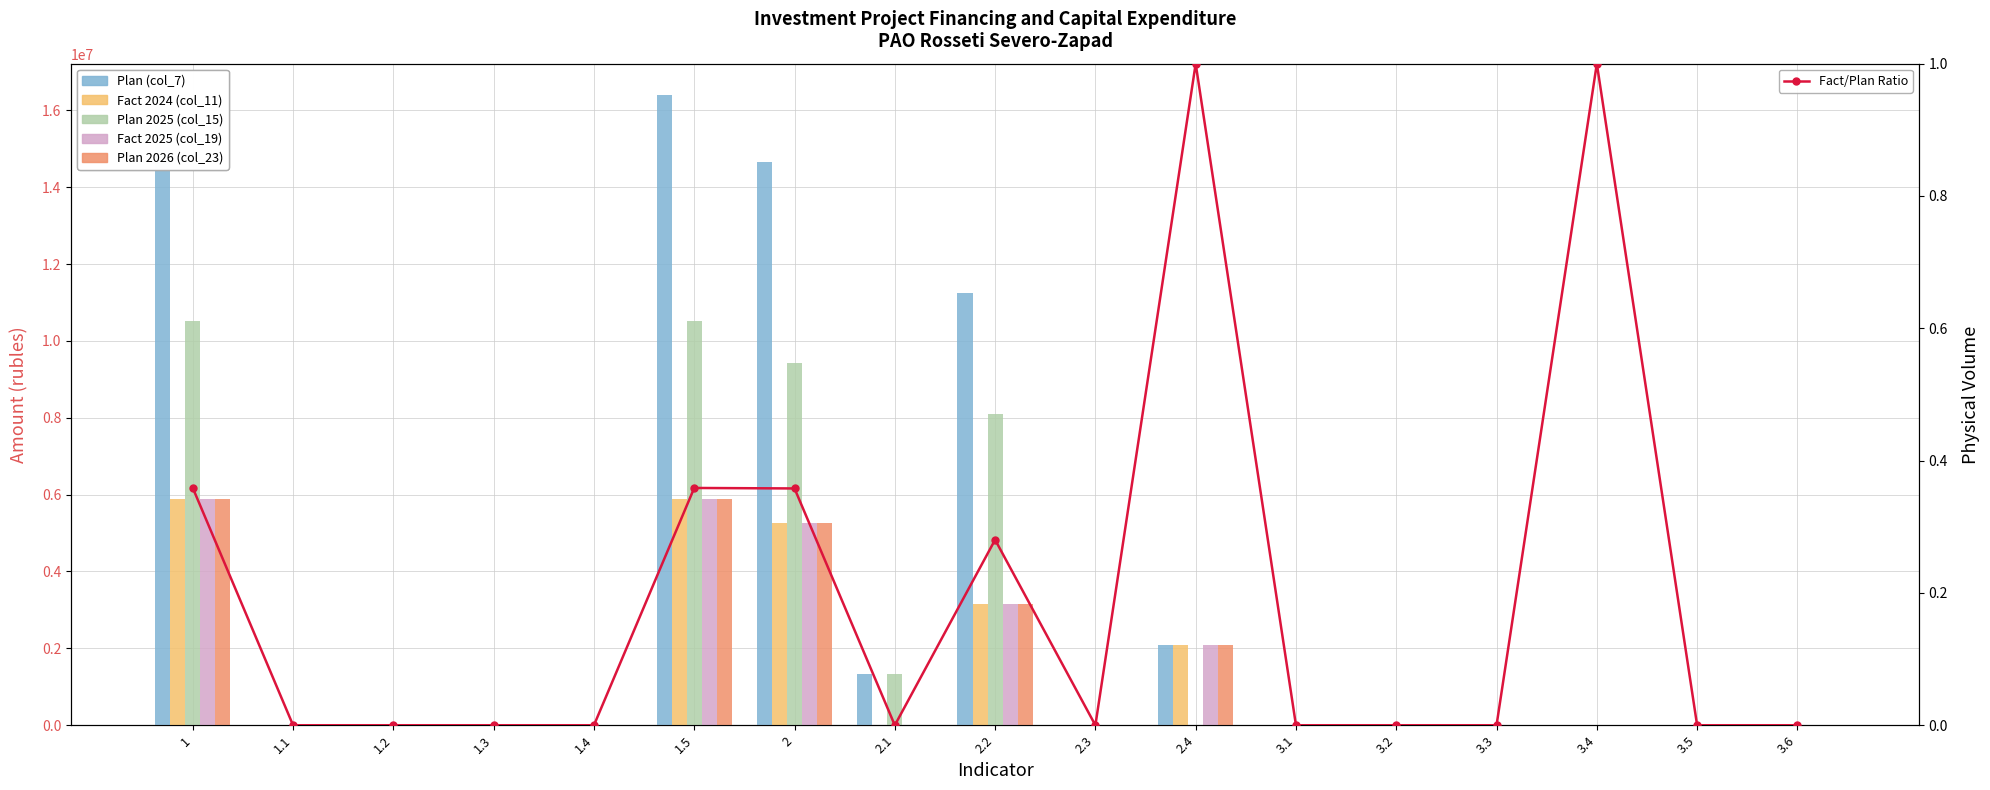

What is the label of the 3rd bar from the left?

1.2